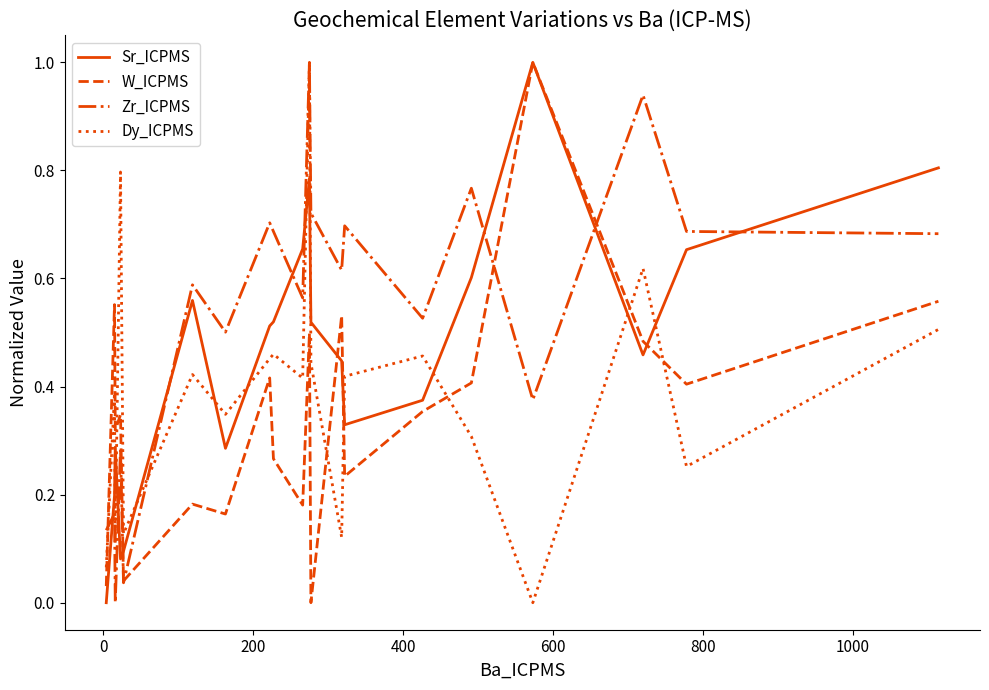

Does the chart have visible grid lines?

No